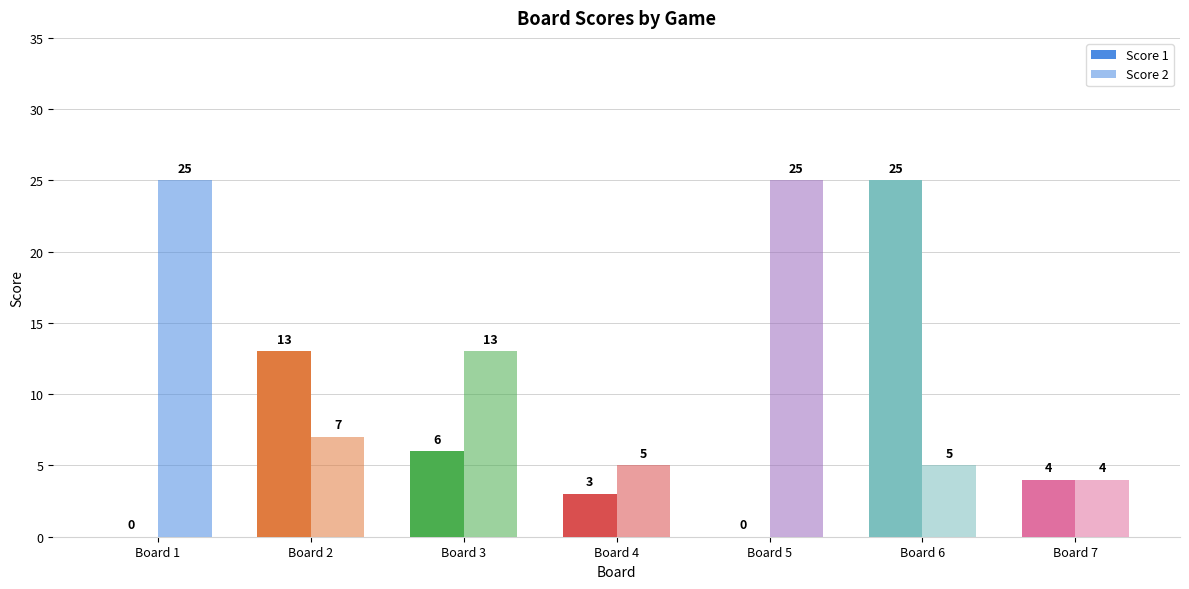

How many groups of bars are there?

7